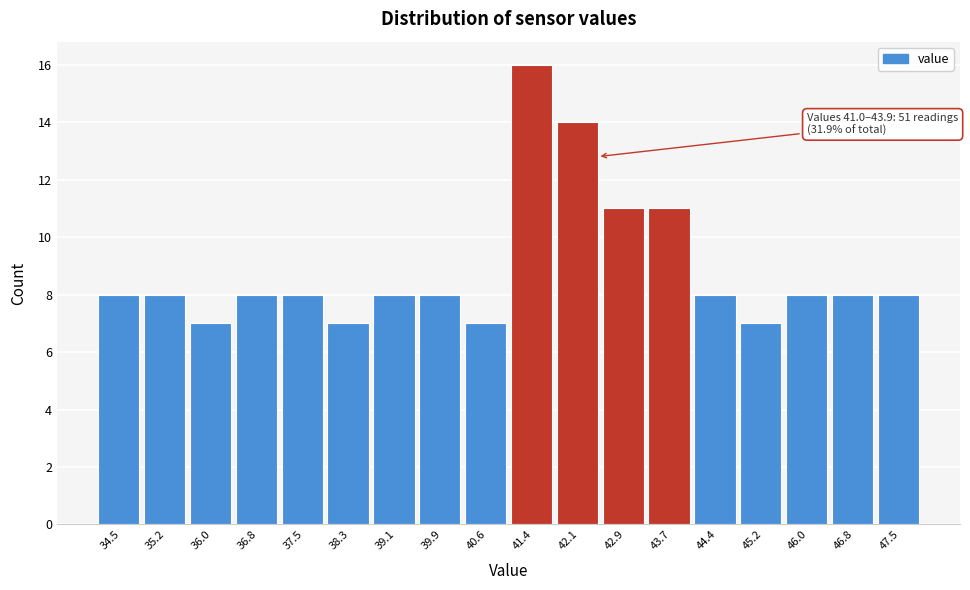

Over which range of the x-axis is the bar tallest?

41.0 to 41.8